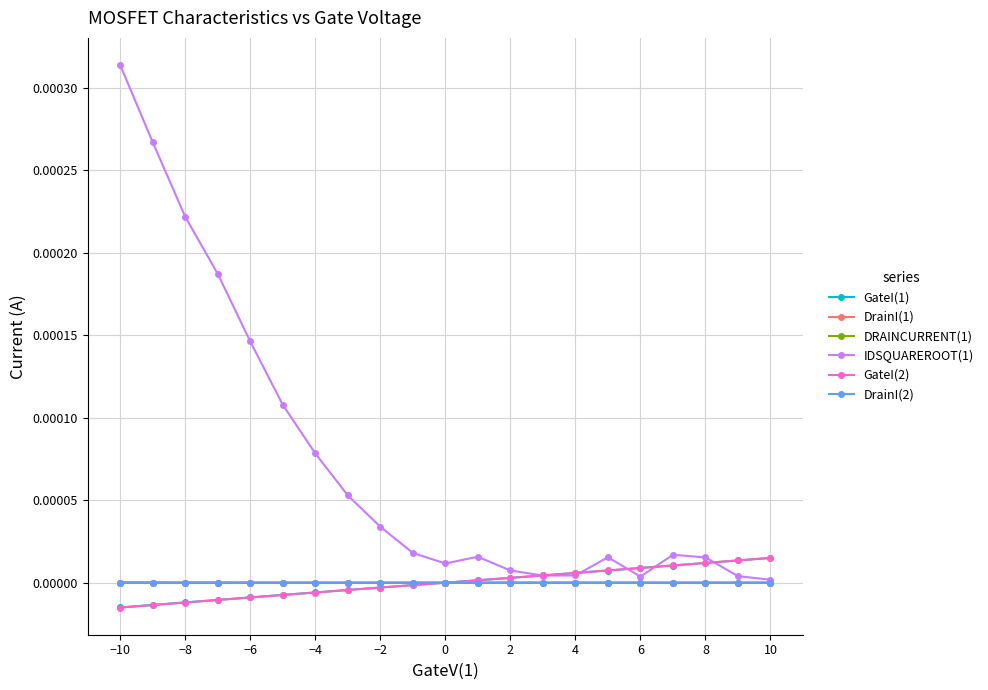

Is the value of DRAINCURRENT(1) at −8 greater than the value of IDSQUAREROOT(1) at 18?

No